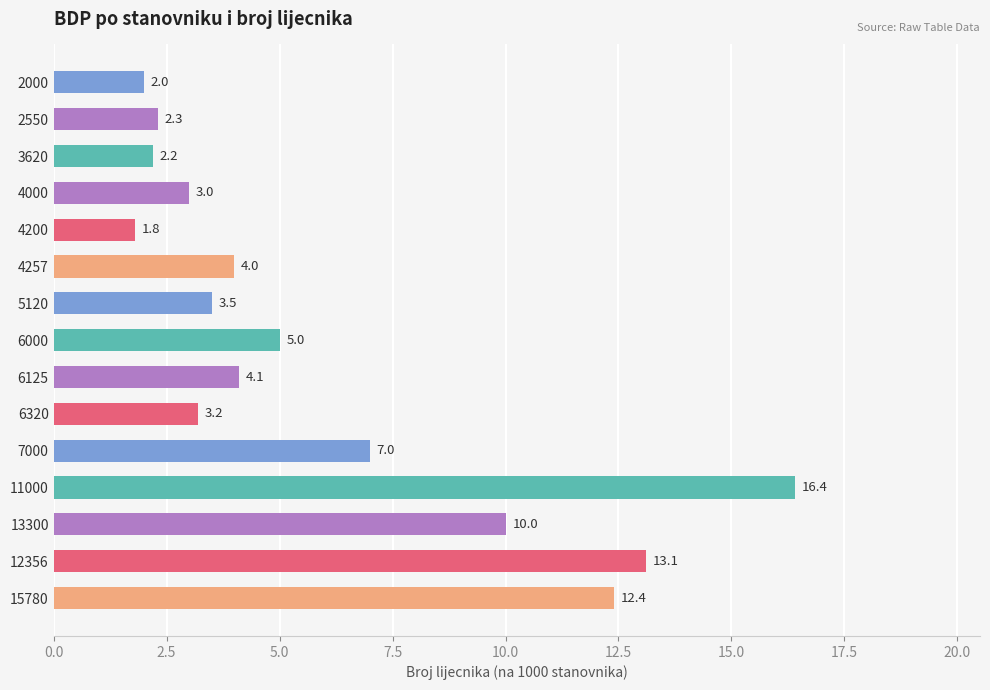

The value at 11000 is 10.8. True or false?

False